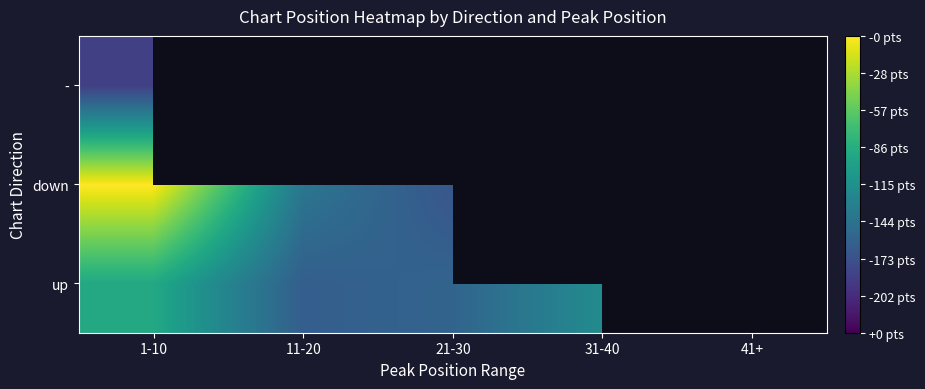

List the series in order of their peak value, highest first.

down, up, -